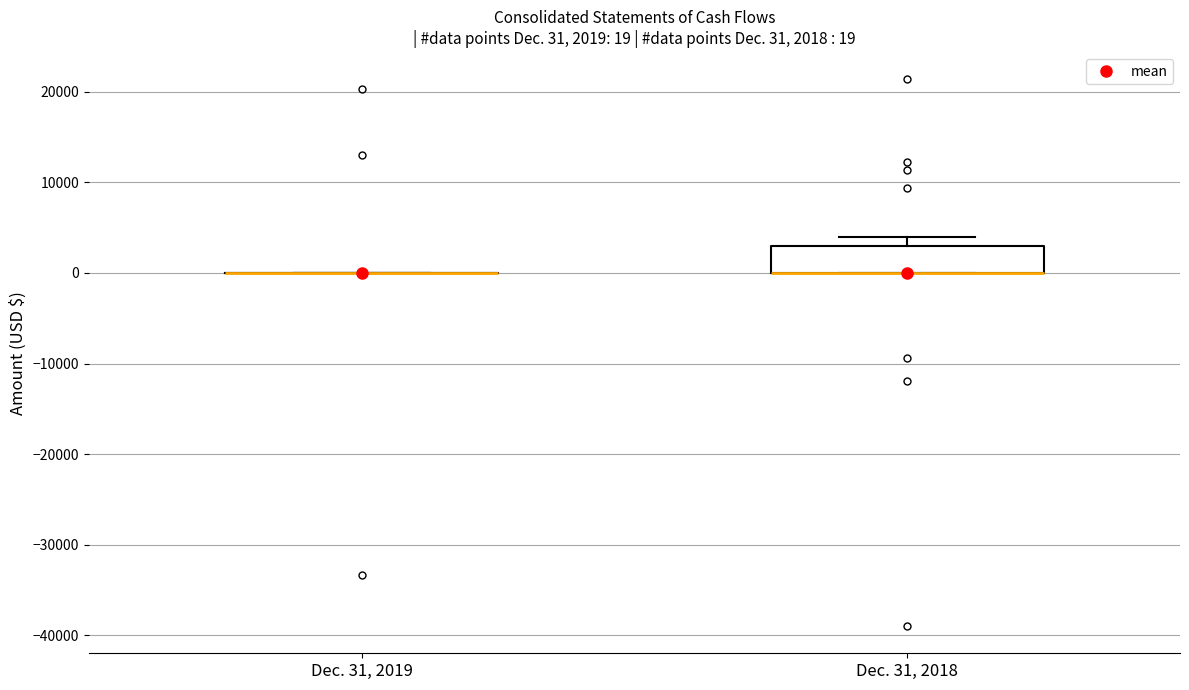

Comparing the boxes themselves (not the whiskers), which one is the tallest?

Dec. 31, 2018